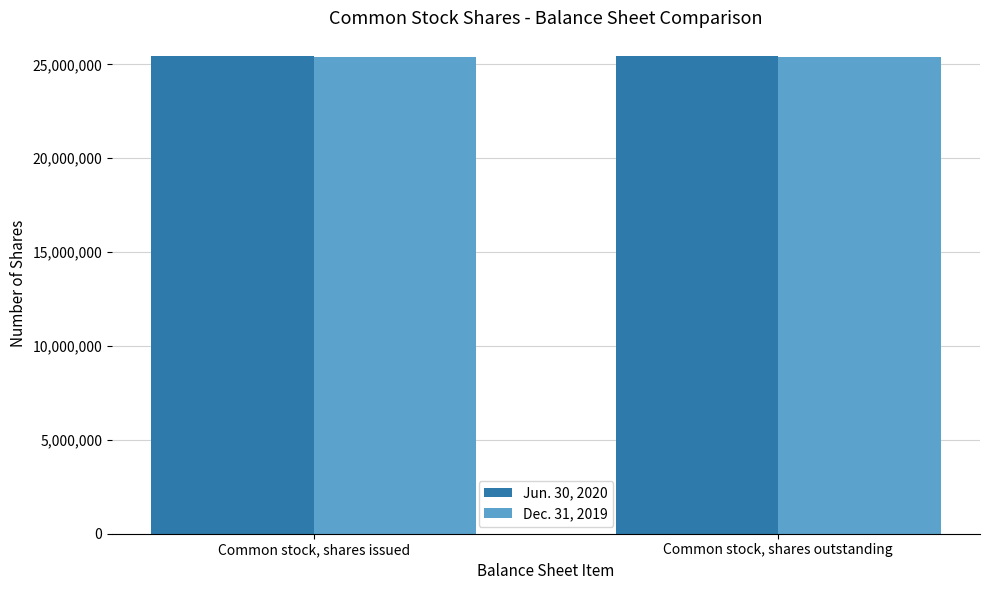

Reading left to right, extract all data points from this chart.

Jun. 30, 2020: 25434776	25434776
Dec. 31, 2019: 25418126	25418126